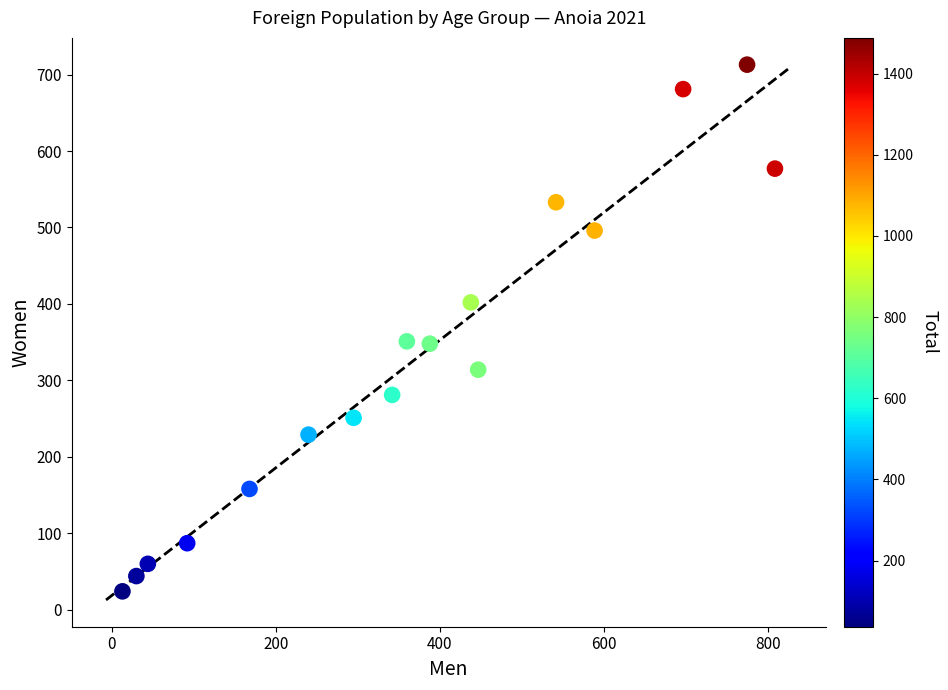

What is the range of X values (max minus min)?

796